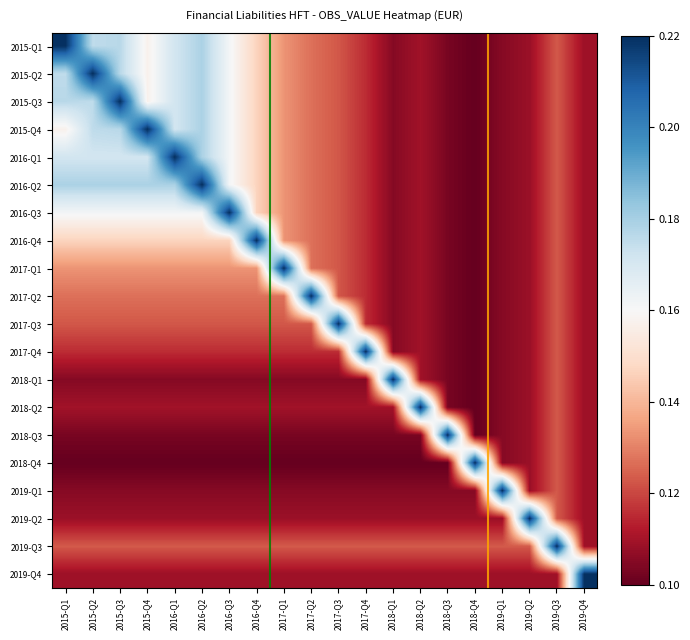

Reading right to left, transcribe all the data shown in this chart.

2015-Q1: 2019-Q4=0.1	2019-Q3=0.1	2019-Q2=0.1	2019-Q1=0.1	2018-Q4=0.1	2018-Q3=0.1	2018-Q2=0.1	2018-Q1=0.1	2017-Q4=0.1	2017-Q3=0.1	2017-Q2=0.1	2017-Q1=0.1	2016-Q4=0.1	2016-Q3=0.2	2016-Q2=0.2	2016-Q1=0.2	2015-Q4=0.2	2015-Q3=0.2	2015-Q2=0.2	2015-Q1=0.2
2015-Q2: 2019-Q4=0.1	2019-Q3=0.1	2019-Q2=0.1	2019-Q1=0.1	2018-Q4=0.1	2018-Q3=0.1	2018-Q2=0.1	2018-Q1=0.1	2017-Q4=0.1	2017-Q3=0.1	2017-Q2=0.1	2017-Q1=0.1	2016-Q4=0.1	2016-Q3=0.2	2016-Q2=0.2	2016-Q1=0.2	2015-Q4=0.2	2015-Q3=0.2	2015-Q2=0.2	2015-Q1=0.2
2015-Q3: 2019-Q4=0.1	2019-Q3=0.1	2019-Q2=0.1	2019-Q1=0.1	2018-Q4=0.1	2018-Q3=0.1	2018-Q2=0.1	2018-Q1=0.1	2017-Q4=0.1	2017-Q3=0.1	2017-Q2=0.1	2017-Q1=0.1	2016-Q4=0.1	2016-Q3=0.2	2016-Q2=0.2	2016-Q1=0.2	2015-Q4=0.2	2015-Q3=0.2	2015-Q2=0.2	2015-Q1=0.2
2015-Q4: 2019-Q4=0.1	2019-Q3=0.1	2019-Q2=0.1	2019-Q1=0.1	2018-Q4=0.1	2018-Q3=0.1	2018-Q2=0.1	2018-Q1=0.1	2017-Q4=0.1	2017-Q3=0.1	2017-Q2=0.1	2017-Q1=0.1	2016-Q4=0.1	2016-Q3=0.2	2016-Q2=0.2	2016-Q1=0.2	2015-Q4=0.2	2015-Q3=0.2	2015-Q2=0.2	2015-Q1=0.2
2016-Q1: 2019-Q4=0.1	2019-Q3=0.1	2019-Q2=0.1	2019-Q1=0.1	2018-Q4=0.1	2018-Q3=0.1	2018-Q2=0.1	2018-Q1=0.1	2017-Q4=0.1	2017-Q3=0.1	2017-Q2=0.1	2017-Q1=0.1	2016-Q4=0.1	2016-Q3=0.2	2016-Q2=0.2	2016-Q1=0.2	2015-Q4=0.2	2015-Q3=0.2	2015-Q2=0.2	2015-Q1=0.2
2016-Q2: 2019-Q4=0.1	2019-Q3=0.1	2019-Q2=0.1	2019-Q1=0.1	2018-Q4=0.1	2018-Q3=0.1	2018-Q2=0.1	2018-Q1=0.1	2017-Q4=0.1	2017-Q3=0.1	2017-Q2=0.1	2017-Q1=0.1	2016-Q4=0.1	2016-Q3=0.2	2016-Q2=0.2	2016-Q1=0.2	2015-Q4=0.2	2015-Q3=0.2	2015-Q2=0.2	2015-Q1=0.2
2016-Q3: 2019-Q4=0.1	2019-Q3=0.1	2019-Q2=0.1	2019-Q1=0.1	2018-Q4=0.1	2018-Q3=0.1	2018-Q2=0.1	2018-Q1=0.1	2017-Q4=0.1	2017-Q3=0.1	2017-Q2=0.1	2017-Q1=0.1	2016-Q4=0.1	2016-Q3=0.2	2016-Q2=0.2	2016-Q1=0.2	2015-Q4=0.2	2015-Q3=0.2	2015-Q2=0.2	2015-Q1=0.2
2016-Q4: 2019-Q4=0.1	2019-Q3=0.1	2019-Q2=0.1	2019-Q1=0.1	2018-Q4=0.1	2018-Q3=0.1	2018-Q2=0.1	2018-Q1=0.1	2017-Q4=0.1	2017-Q3=0.1	2017-Q2=0.1	2017-Q1=0.1	2016-Q4=0.2	2016-Q3=0.1	2016-Q2=0.1	2016-Q1=0.1	2015-Q4=0.1	2015-Q3=0.1	2015-Q2=0.1	2015-Q1=0.1
2017-Q1: 2019-Q4=0.1	2019-Q3=0.1	2019-Q2=0.1	2019-Q1=0.1	2018-Q4=0.1	2018-Q3=0.1	2018-Q2=0.1	2018-Q1=0.1	2017-Q4=0.1	2017-Q3=0.1	2017-Q2=0.1	2017-Q1=0.2	2016-Q4=0.1	2016-Q3=0.1	2016-Q2=0.1	2016-Q1=0.1	2015-Q4=0.1	2015-Q3=0.1	2015-Q2=0.1	2015-Q1=0.1
2017-Q2: 2019-Q4=0.1	2019-Q3=0.1	2019-Q2=0.1	2019-Q1=0.1	2018-Q4=0.1	2018-Q3=0.1	2018-Q2=0.1	2018-Q1=0.1	2017-Q4=0.1	2017-Q3=0.1	2017-Q2=0.2	2017-Q1=0.1	2016-Q4=0.1	2016-Q3=0.1	2016-Q2=0.1	2016-Q1=0.1	2015-Q4=0.1	2015-Q3=0.1	2015-Q2=0.1	2015-Q1=0.1
2017-Q3: 2019-Q4=0.1	2019-Q3=0.1	2019-Q2=0.1	2019-Q1=0.1	2018-Q4=0.1	2018-Q3=0.1	2018-Q2=0.1	2018-Q1=0.1	2017-Q4=0.1	2017-Q3=0.2	2017-Q2=0.1	2017-Q1=0.1	2016-Q4=0.1	2016-Q3=0.1	2016-Q2=0.1	2016-Q1=0.1	2015-Q4=0.1	2015-Q3=0.1	2015-Q2=0.1	2015-Q1=0.1
2017-Q4: 2019-Q4=0.1	2019-Q3=0.1	2019-Q2=0.1	2019-Q1=0.1	2018-Q4=0.1	2018-Q3=0.1	2018-Q2=0.1	2018-Q1=0.1	2017-Q4=0.2	2017-Q3=0.1	2017-Q2=0.1	2017-Q1=0.1	2016-Q4=0.1	2016-Q3=0.1	2016-Q2=0.1	2016-Q1=0.1	2015-Q4=0.1	2015-Q3=0.1	2015-Q2=0.1	2015-Q1=0.1
2018-Q1: 2019-Q4=0.1	2019-Q3=0.1	2019-Q2=0.1	2019-Q1=0.1	2018-Q4=0.1	2018-Q3=0.1	2018-Q2=0.1	2018-Q1=0.2	2017-Q4=0.1	2017-Q3=0.1	2017-Q2=0.1	2017-Q1=0.1	2016-Q4=0.1	2016-Q3=0.1	2016-Q2=0.1	2016-Q1=0.1	2015-Q4=0.1	2015-Q3=0.1	2015-Q2=0.1	2015-Q1=0.1
2018-Q2: 2019-Q4=0.1	2019-Q3=0.1	2019-Q2=0.1	2019-Q1=0.1	2018-Q4=0.1	2018-Q3=0.1	2018-Q2=0.2	2018-Q1=0.1	2017-Q4=0.1	2017-Q3=0.1	2017-Q2=0.1	2017-Q1=0.1	2016-Q4=0.1	2016-Q3=0.1	2016-Q2=0.1	2016-Q1=0.1	2015-Q4=0.1	2015-Q3=0.1	2015-Q2=0.1	2015-Q1=0.1
2018-Q3: 2019-Q4=0.1	2019-Q3=0.1	2019-Q2=0.1	2019-Q1=0.1	2018-Q4=0.1	2018-Q3=0.2	2018-Q2=0.1	2018-Q1=0.1	2017-Q4=0.1	2017-Q3=0.1	2017-Q2=0.1	2017-Q1=0.1	2016-Q4=0.1	2016-Q3=0.1	2016-Q2=0.1	2016-Q1=0.1	2015-Q4=0.1	2015-Q3=0.1	2015-Q2=0.1	2015-Q1=0.1
2018-Q4: 2019-Q4=0.1	2019-Q3=0.1	2019-Q2=0.1	2019-Q1=0.1	2018-Q4=0.2	2018-Q3=0.1	2018-Q2=0.1	2018-Q1=0.1	2017-Q4=0.1	2017-Q3=0.1	2017-Q2=0.1	2017-Q1=0.1	2016-Q4=0.1	2016-Q3=0.1	2016-Q2=0.1	2016-Q1=0.1	2015-Q4=0.1	2015-Q3=0.1	2015-Q2=0.1	2015-Q1=0.1
2019-Q1: 2019-Q4=0.1	2019-Q3=0.1	2019-Q2=0.1	2019-Q1=0.2	2018-Q4=0.1	2018-Q3=0.1	2018-Q2=0.1	2018-Q1=0.1	2017-Q4=0.1	2017-Q3=0.1	2017-Q2=0.1	2017-Q1=0.1	2016-Q4=0.1	2016-Q3=0.1	2016-Q2=0.1	2016-Q1=0.1	2015-Q4=0.1	2015-Q3=0.1	2015-Q2=0.1	2015-Q1=0.1
2019-Q2: 2019-Q4=0.1	2019-Q3=0.1	2019-Q2=0.2	2019-Q1=0.1	2018-Q4=0.1	2018-Q3=0.1	2018-Q2=0.1	2018-Q1=0.1	2017-Q4=0.1	2017-Q3=0.1	2017-Q2=0.1	2017-Q1=0.1	2016-Q4=0.1	2016-Q3=0.1	2016-Q2=0.1	2016-Q1=0.1	2015-Q4=0.1	2015-Q3=0.1	2015-Q2=0.1	2015-Q1=0.1
2019-Q3: 2019-Q4=0.1	2019-Q3=0.2	2019-Q2=0.1	2019-Q1=0.1	2018-Q4=0.1	2018-Q3=0.1	2018-Q2=0.1	2018-Q1=0.1	2017-Q4=0.1	2017-Q3=0.1	2017-Q2=0.1	2017-Q1=0.1	2016-Q4=0.1	2016-Q3=0.1	2016-Q2=0.1	2016-Q1=0.1	2015-Q4=0.1	2015-Q3=0.1	2015-Q2=0.1	2015-Q1=0.1
2019-Q4: 2019-Q4=0.2	2019-Q3=0.1	2019-Q2=0.1	2019-Q1=0.1	2018-Q4=0.1	2018-Q3=0.1	2018-Q2=0.1	2018-Q1=0.1	2017-Q4=0.1	2017-Q3=0.1	2017-Q2=0.1	2017-Q1=0.1	2016-Q4=0.1	2016-Q3=0.1	2016-Q2=0.1	2016-Q1=0.1	2015-Q4=0.1	2015-Q3=0.1	2015-Q2=0.1	2015-Q1=0.1